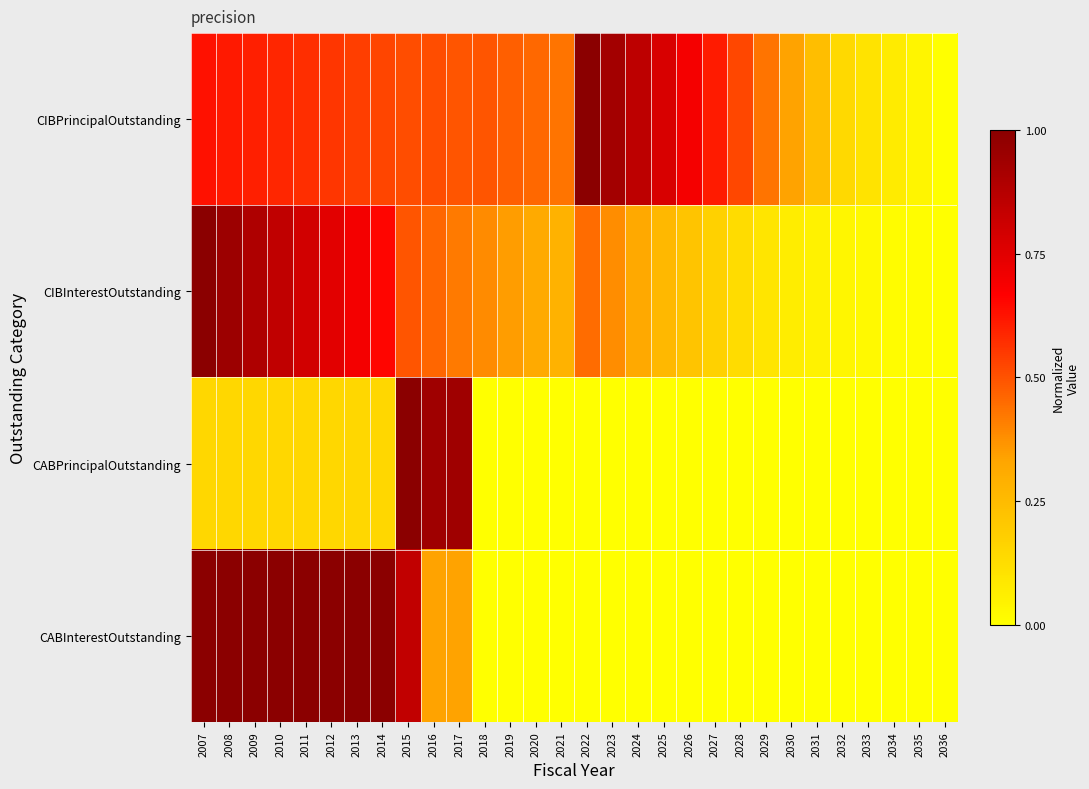

Rank the series by their maximum value, from highest to lowest.

CIBPrincipalOutstanding, CIBInterestOutstanding, CABPrincipalOutstanding, CABInterestOutstanding